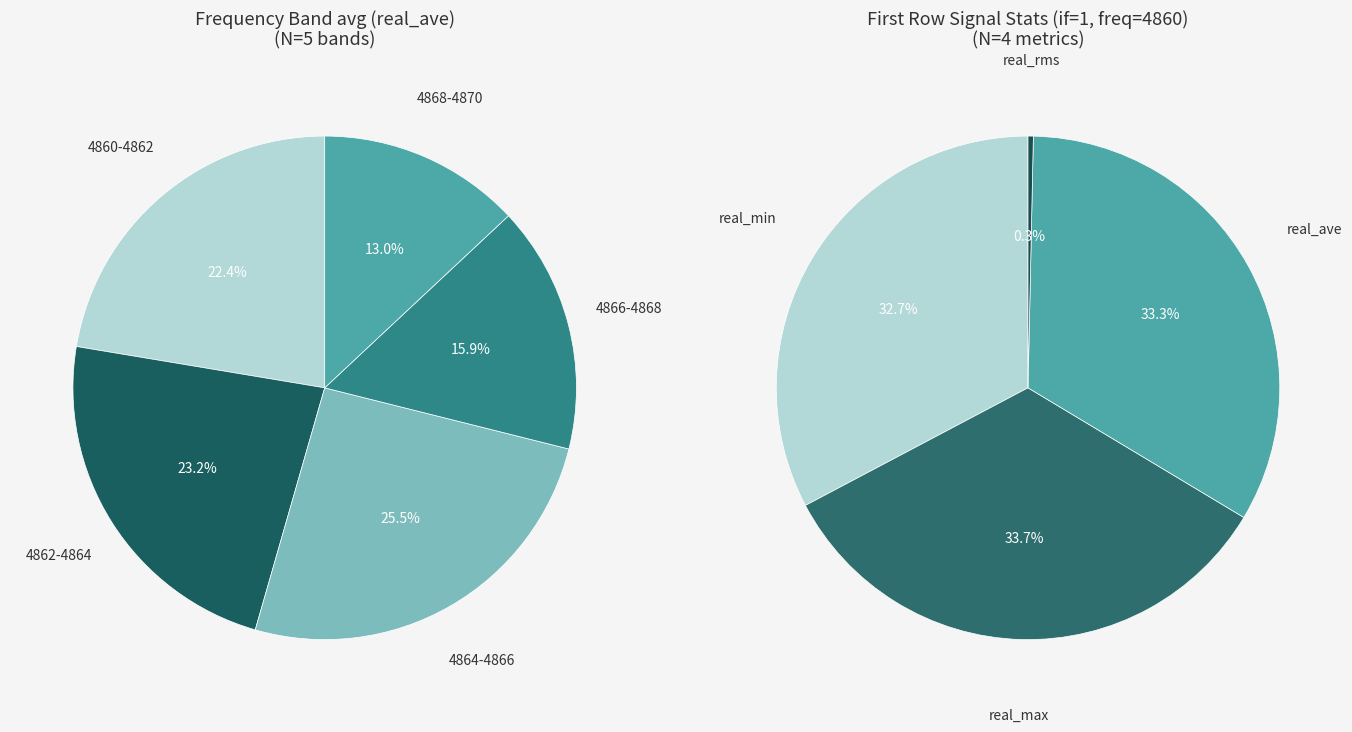

What percentage is the real_ave slice, to the nearest percent?

33%